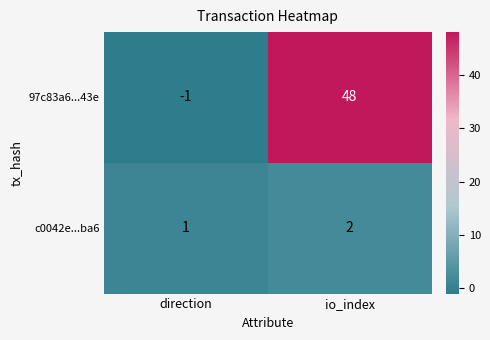

The 97c83a6...43e series shows -2 at direction. True or false?

False